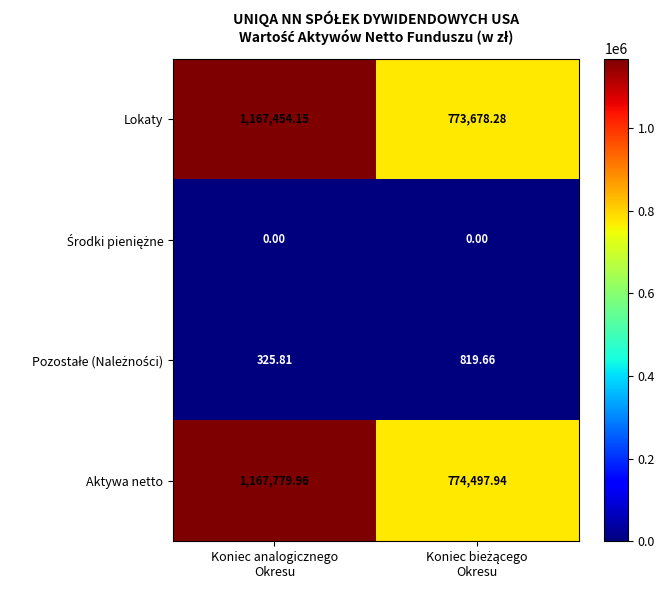

Which series has the largest range (max minus min)?

Lokaty